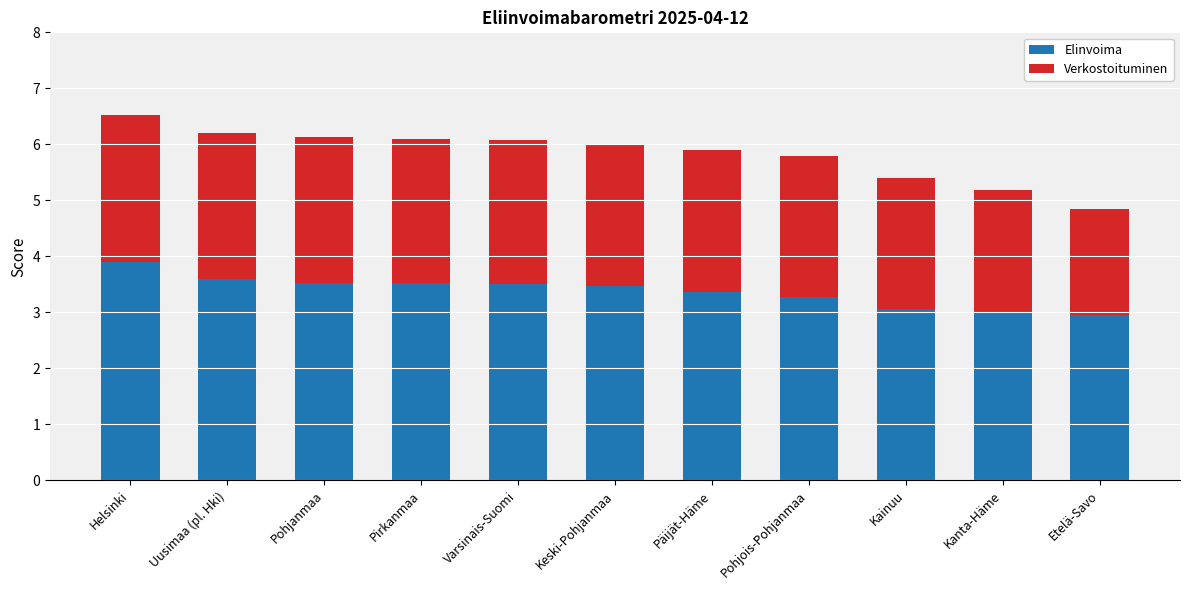

At which category is the sum across all series the highest?

Helsinki